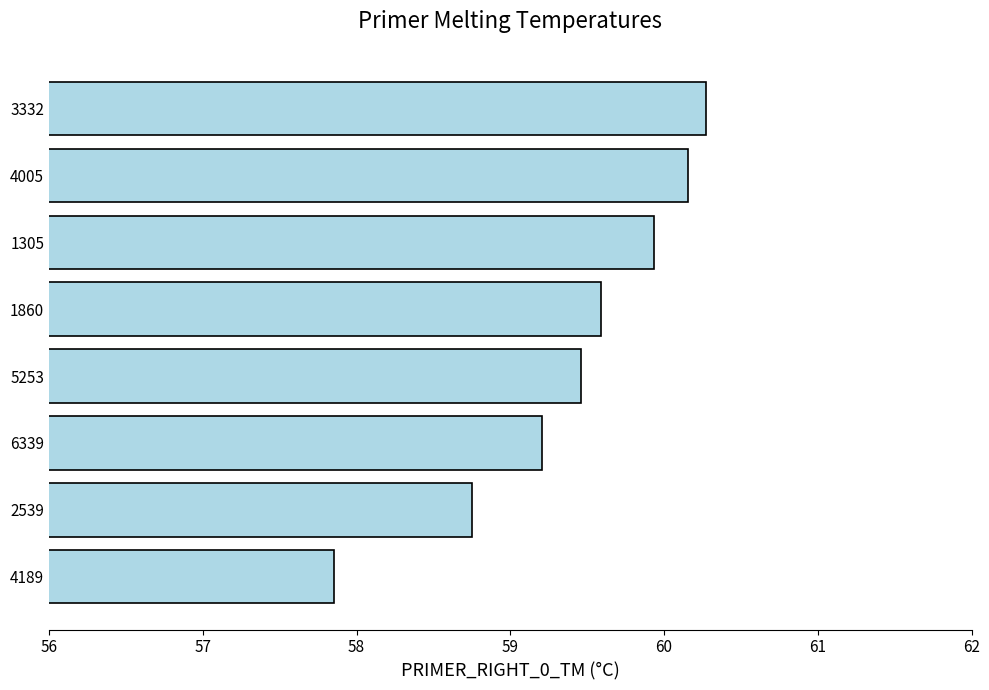

Which category has the lowest value across all series?

4189